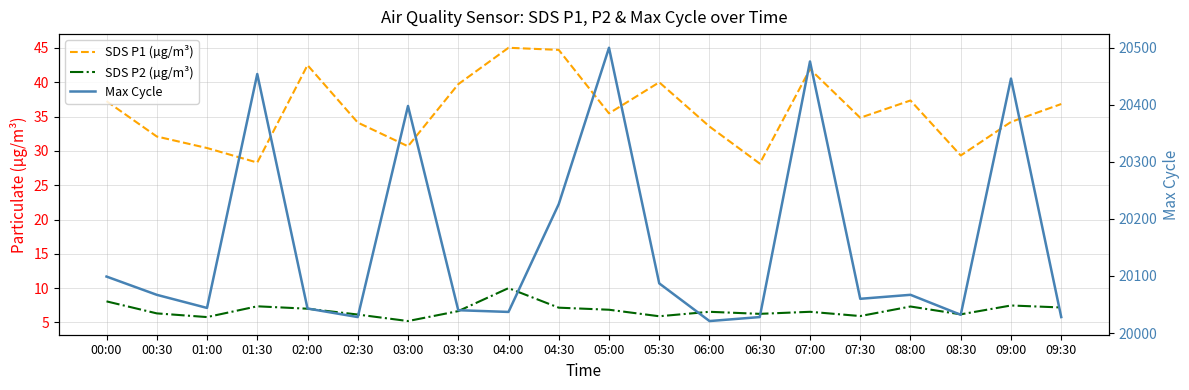

The Max Cycle series shows 26995.0 at 08:30. True or false?

False